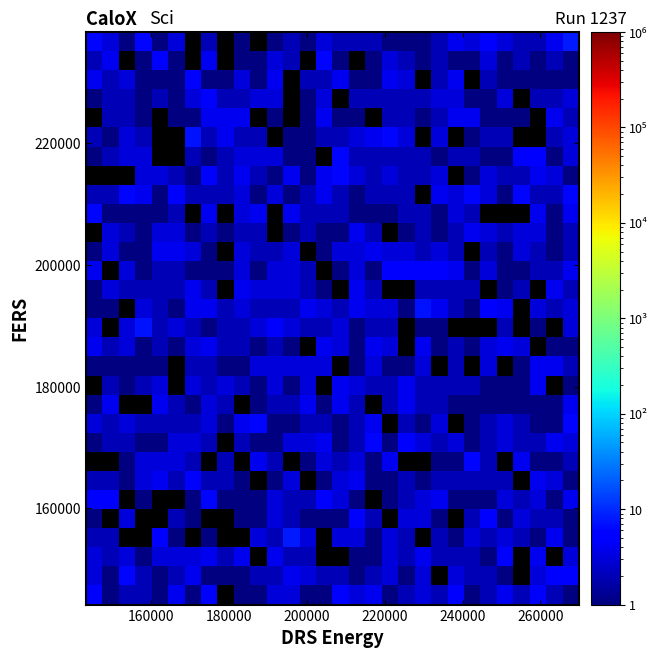

How many series are shown in this chart?

30